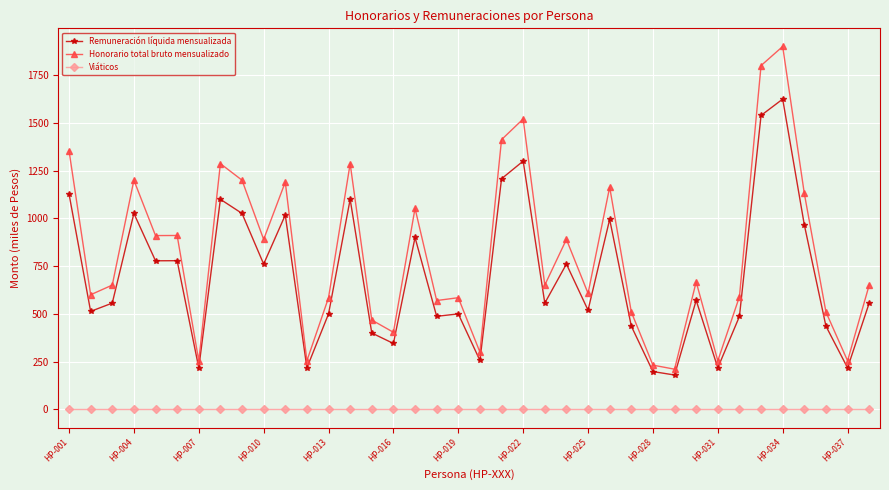

Count the number of data series in this chart.

3